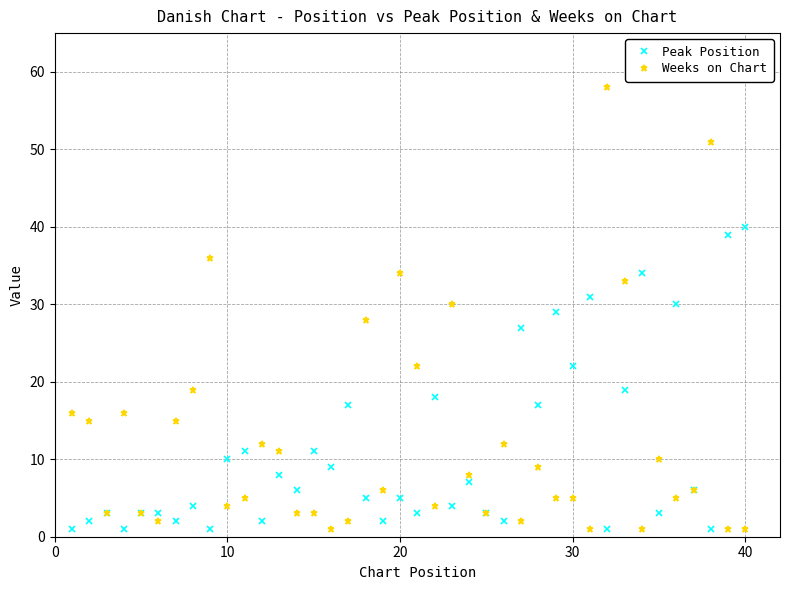

True or false: Peak Position and Weeks on Chart cross at least once.

True